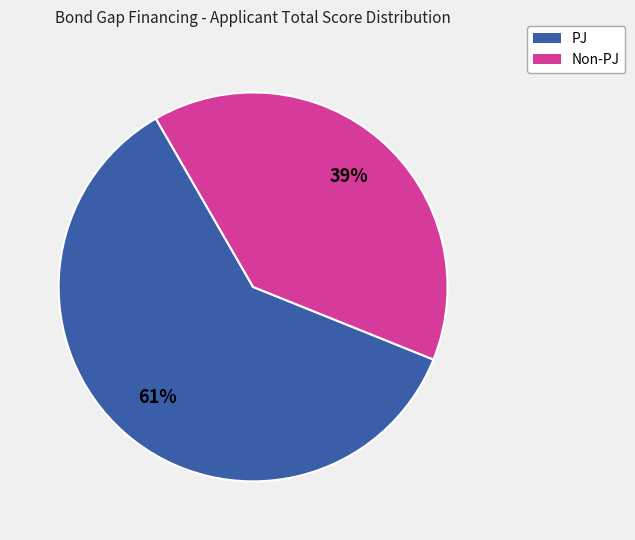

How many slices are in this pie chart?

2